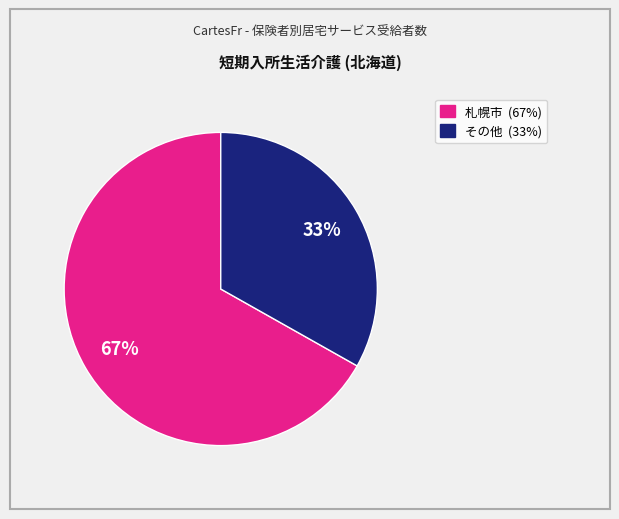

Does any single category account for the majority?

Yes